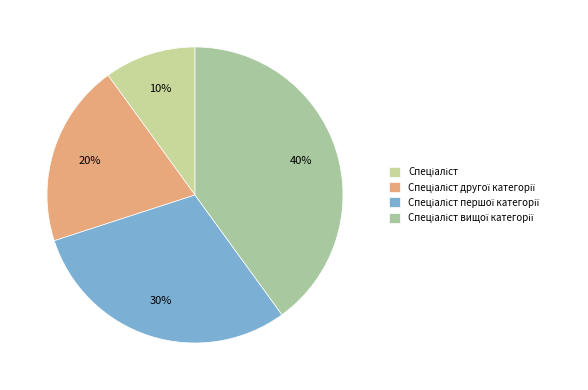

Rank the categories by value from lowest to highest.

Спеціаліст, Спеціаліст другої категорії, Спеціаліст першої категорії, Спеціаліст вищої категорії